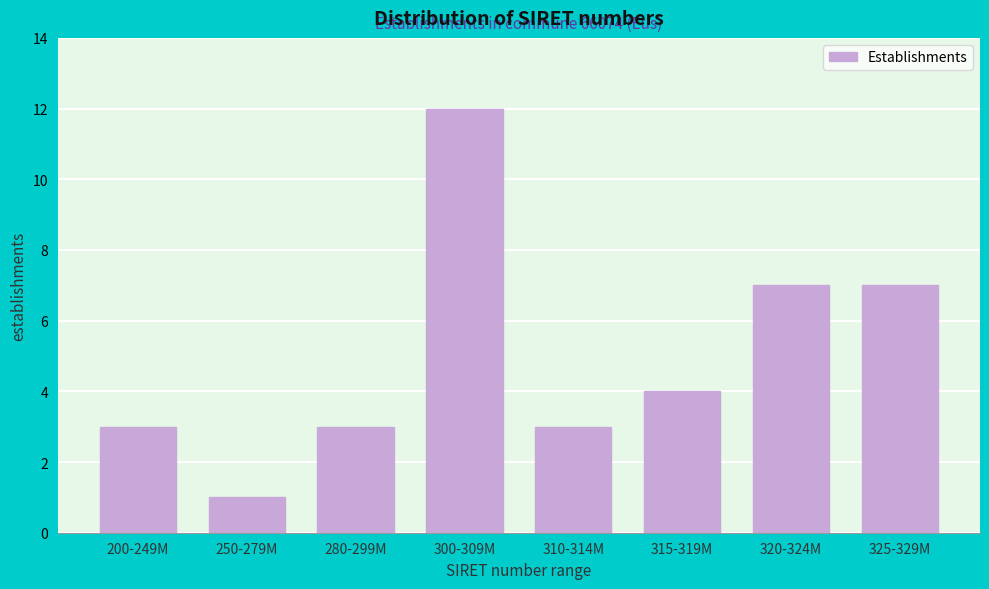

Reading left to right, what are all the values shown in this chart?

200-249M=3	250-279M=1	280-299M=3	300-309M=12	310-314M=3	315-319M=4	320-324M=7	325-329M=7